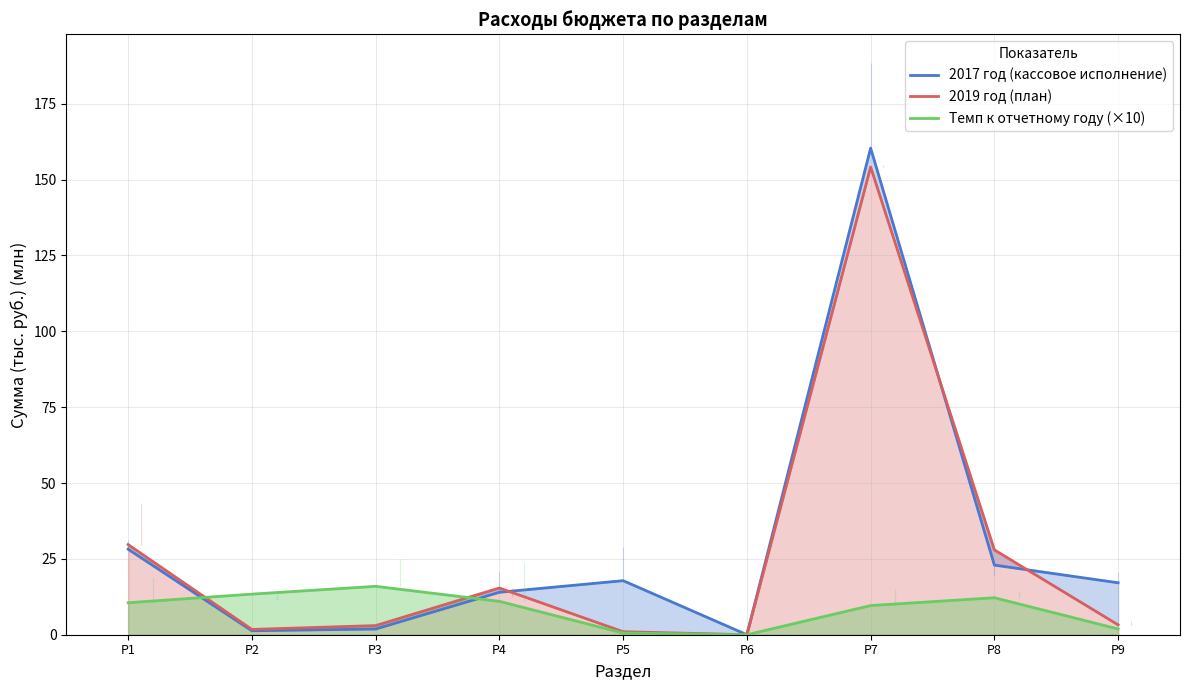

What is the difference between the Темп к отчетному году (×10) values at Р2 and Р5?

12.8